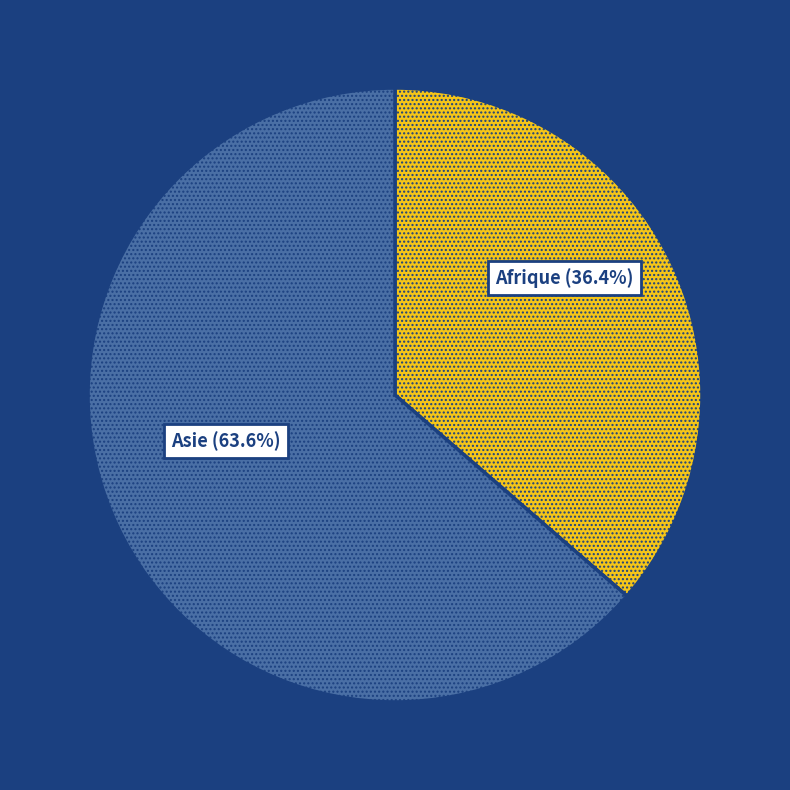

Between Asie and Afrique, which is larger?

Asie